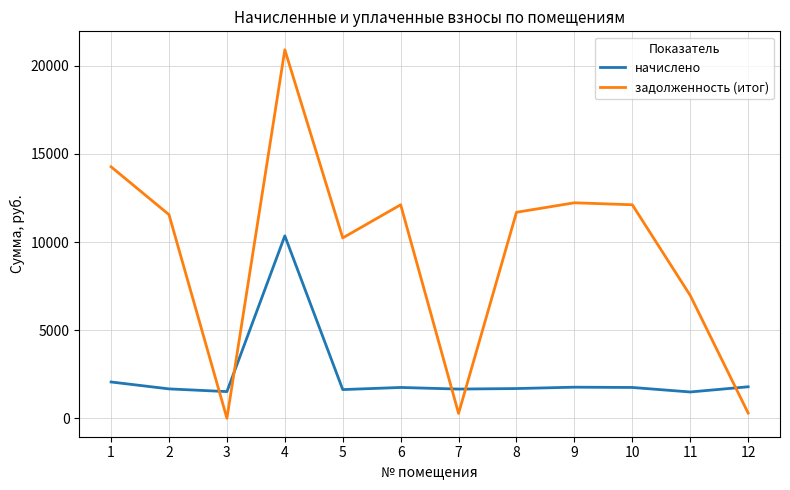

Which series has the widest spread of values?

задолженность (итог)